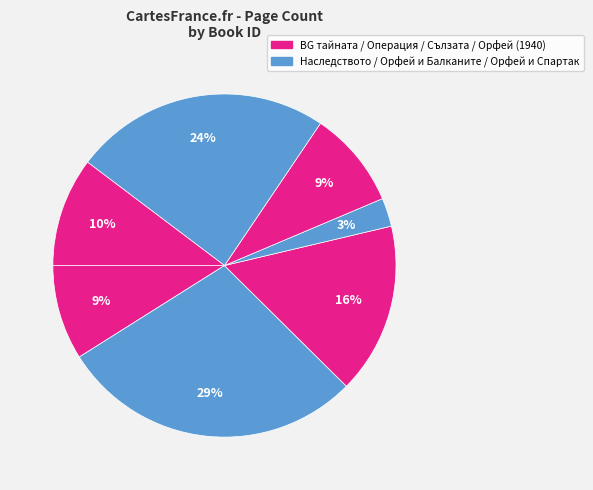

How many segments does this pie chart have?

7